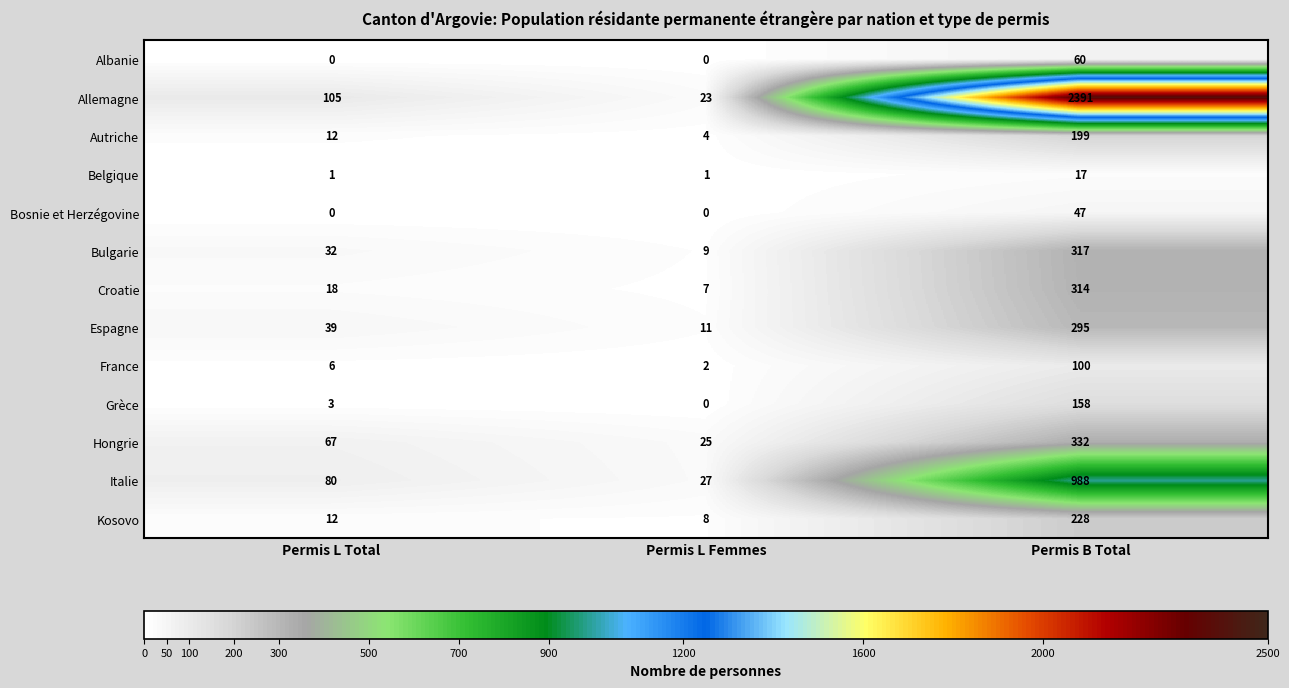

Which series has the largest total across all categories?

Allemagne